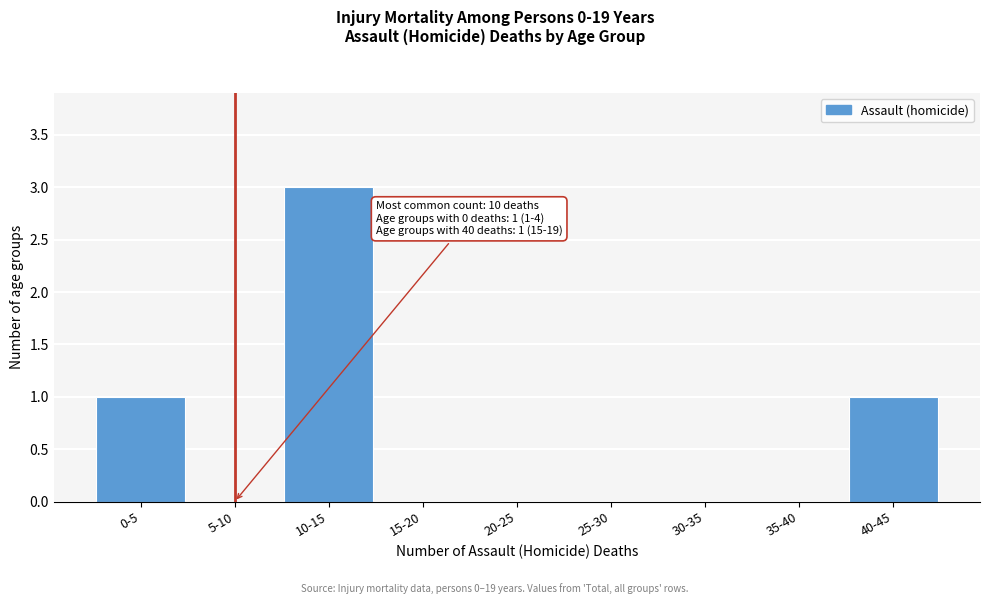

Reading left to right, what are all the values shown in this chart?

0-5=1	5-10=0	10-15=3	15-20=0	20-25=0	25-30=0	30-35=0	35-40=0	40-45=1